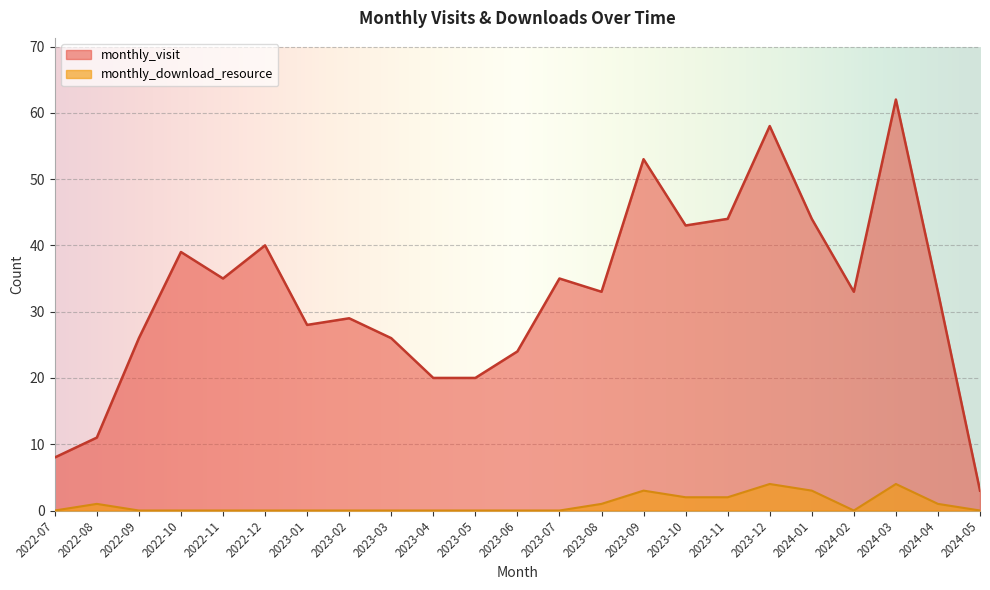

Which has a higher value, 2022-07 or 2023-01?

2023-01